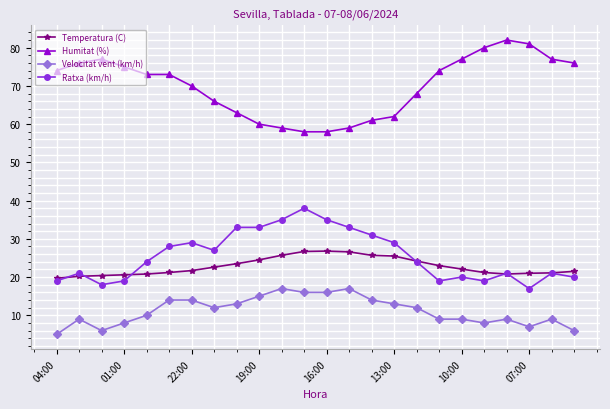

True or false: Humitat (%) and Temperatura (C) cross at least once.

False